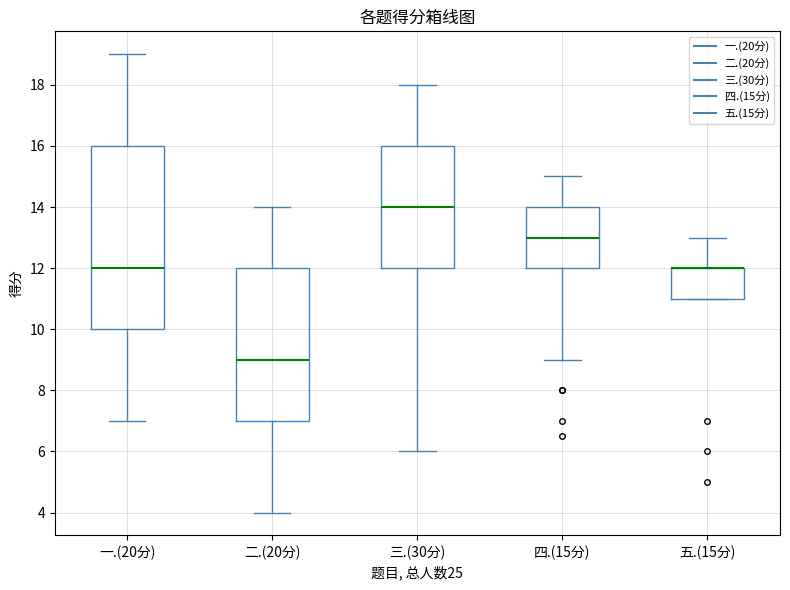

Reading left to right, transcribe this box plot: for each box, give where its median line is, the range the box spans, and where its two whiskers end, as read against the y-axis. The values are not printed on the chart, so give them approximately, as read against the axis.

一.(20分): median 12, box 10 to 16, whiskers 7 to 19
二.(20分): median 9, box 7 to 12, whiskers 4 to 14
三.(30分): median 14, box 12 to 16, whiskers 6 to 18
四.(15分): median 13, box 12 to 14, whiskers 9 to 15
五.(15分): median 12 (drawn on the box's upper edge), box 11 to 12, whiskers 11 to 13